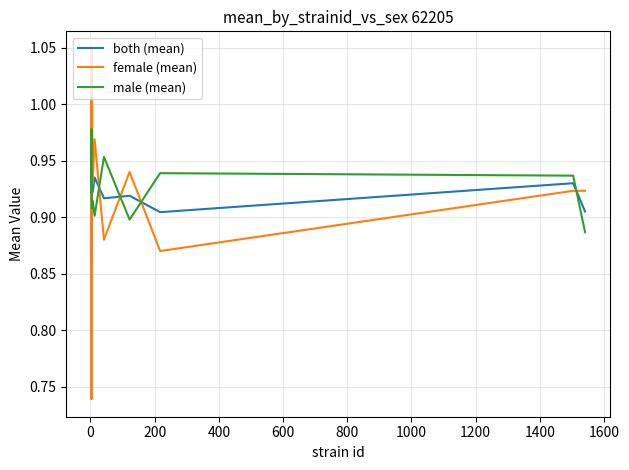

What is the difference between the second highest and second lowest values in the both (mean) series?

0.1